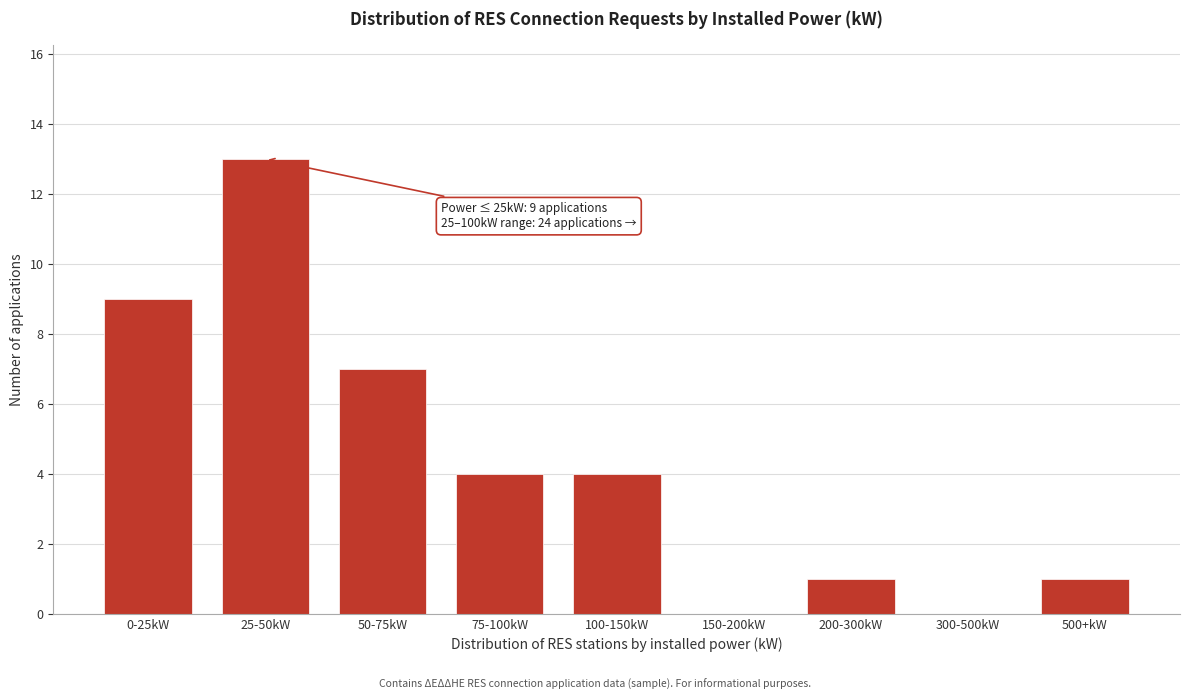

Reading left to right, what are all the values shown in this chart?

0-25kW=9	25-50kW=13	50-75kW=7	75-100kW=4	100-150kW=4	150-200kW=0	200-300kW=1	300-500kW=0	500+kW=1